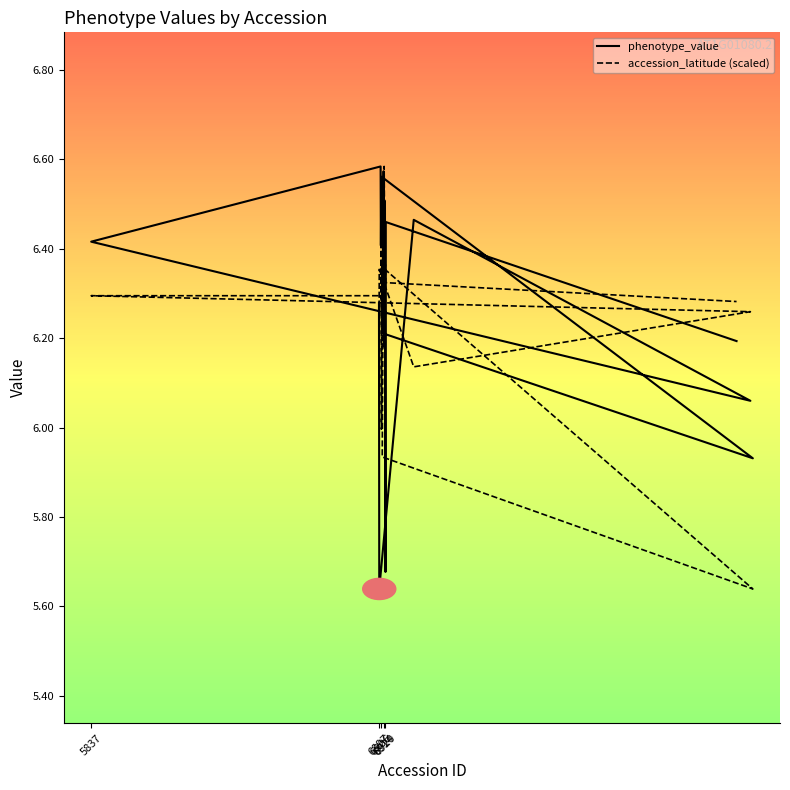

What is the average value of the phenotype_value series?

6.3